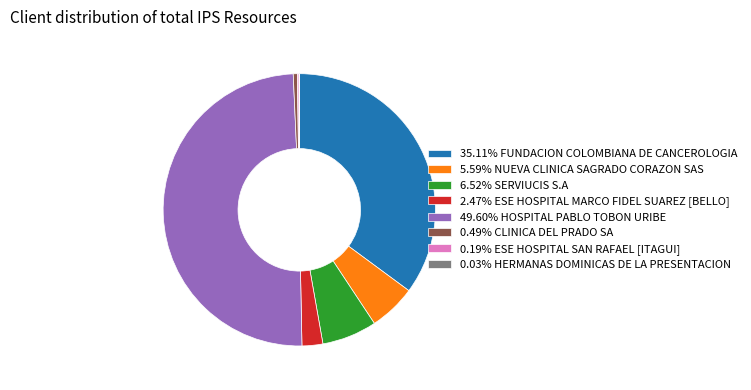

Is 6.52% SERVIUCIS S.A the majority of the pie?

No